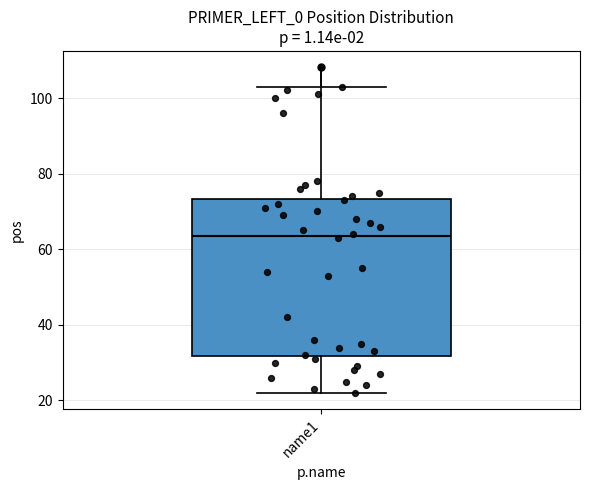

Read this box plot against the y-axis: the position of the median line, the range covered by the box, and the ends of both whiskers. The values are not printed on the chart, so give them approximately, as read against the axis.

median 64, box 32 to 74, whiskers 22 to 104